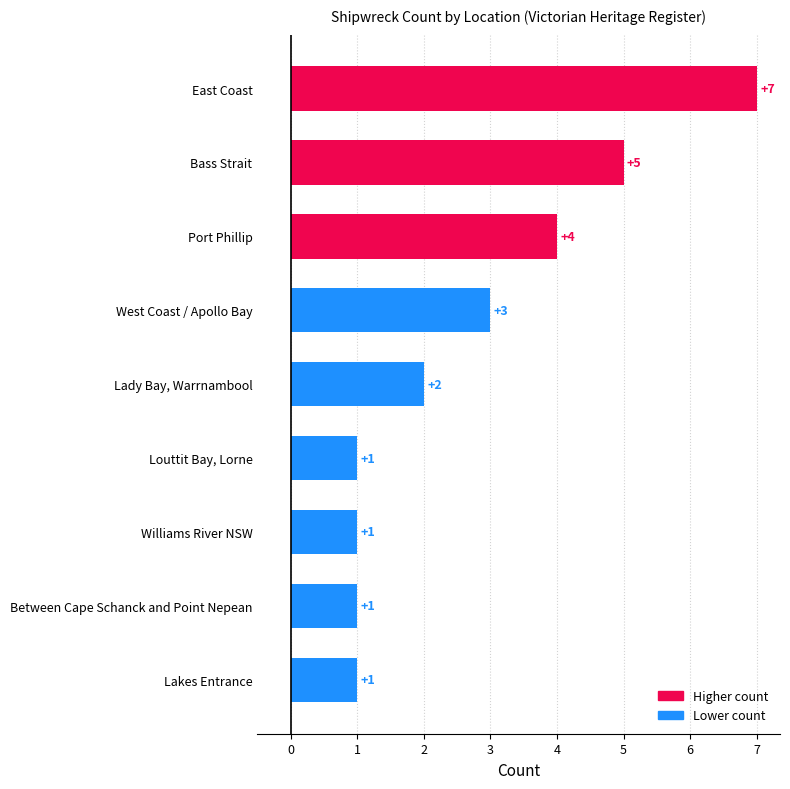

Is it true that the value at Port Phillip is 6?

False